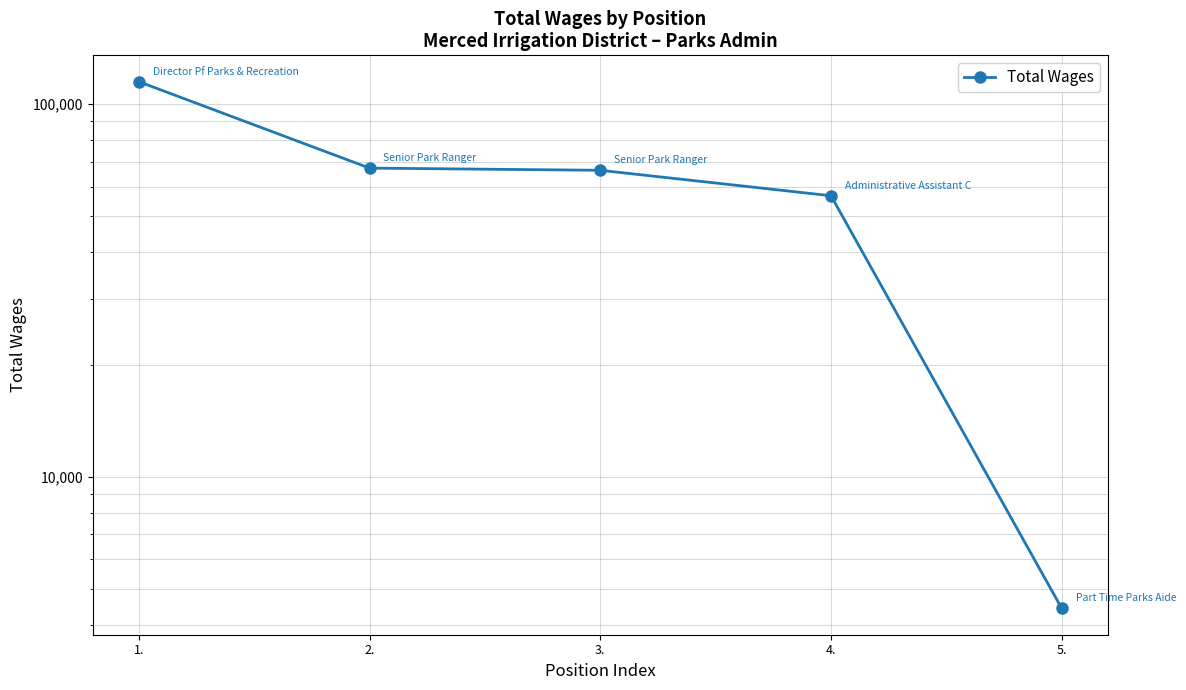

Count the number of categories in the chart.

5